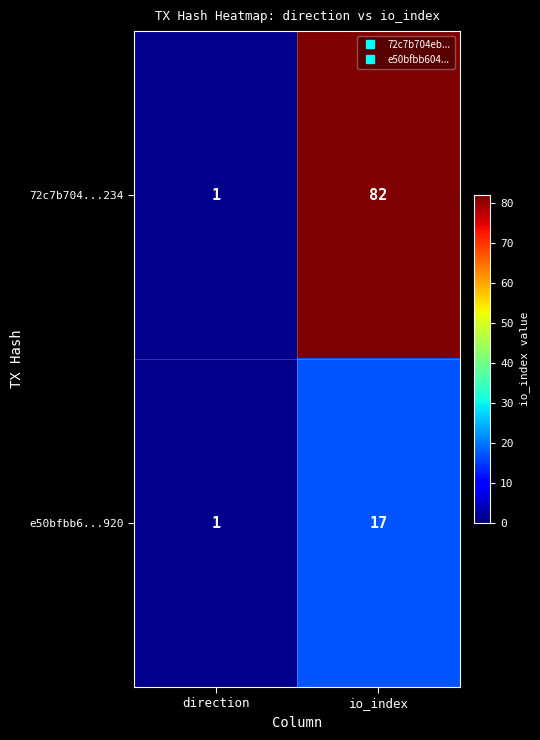

Reading left to right, what are all the values shown in this chart?

72c7b704...234: direction=1	io_index=82
e50bfbb6...920: direction=1	io_index=17